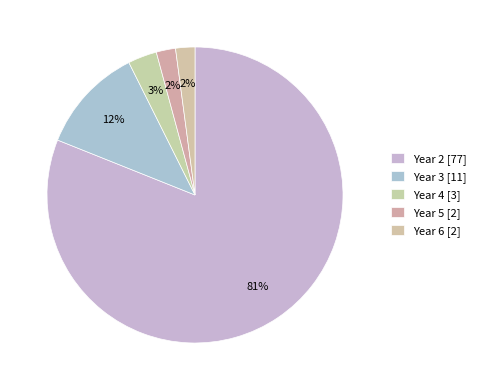

How many slices are in this pie chart?

5